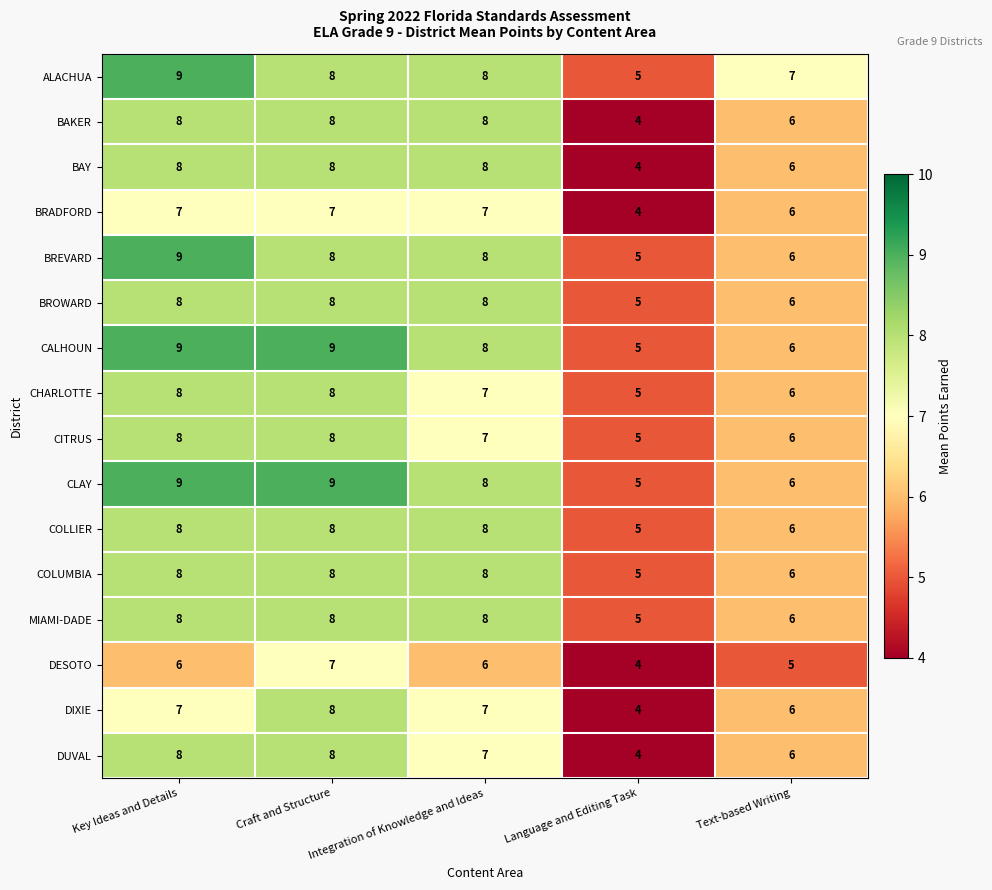

How many series are shown in this chart?

16